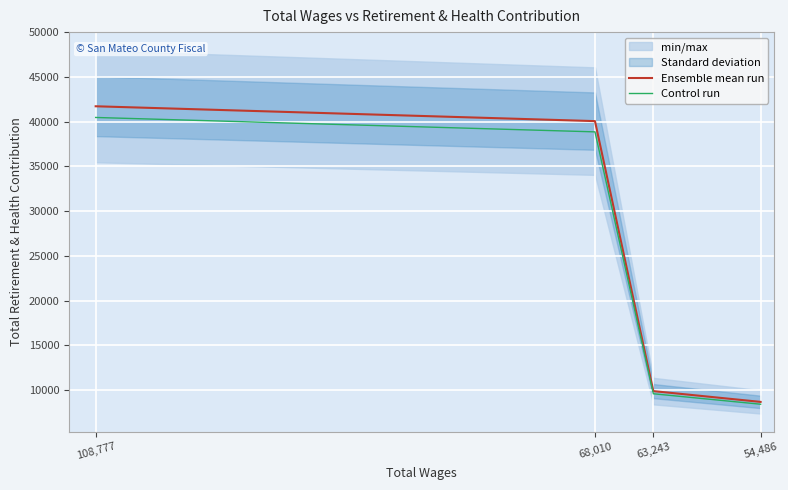

Reading right to left, what are all the values shown in this chart?

Ensemble mean run: 8683.0	9888.0	40069.0	41728.0
Control run: 8422.5	9591.4	38866.9	40476.2